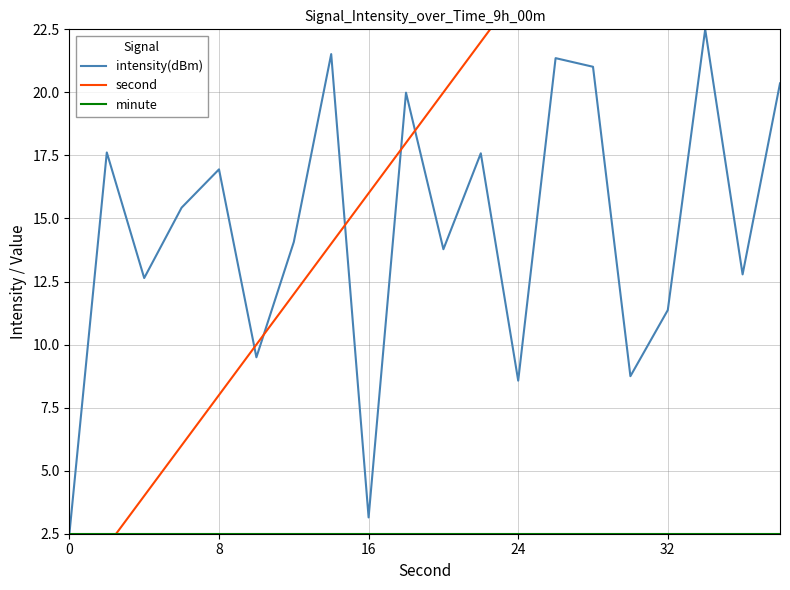

Is it true that intensity(dBm) equals 8.6 at 24?

True